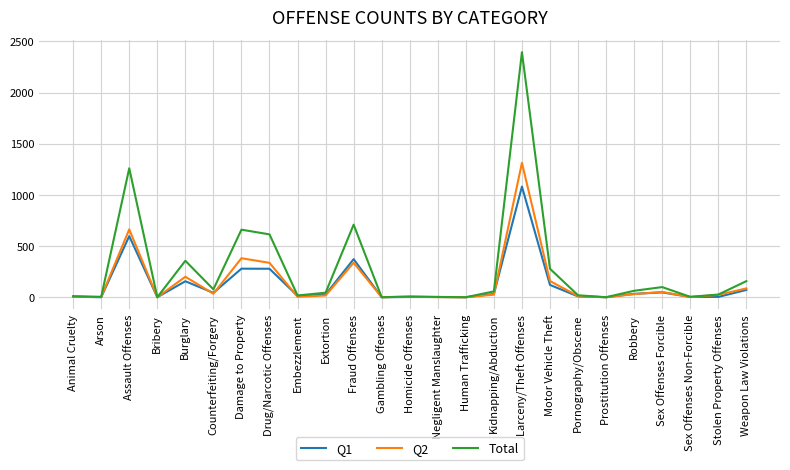

Which series has the largest range (max minus min)?

Total